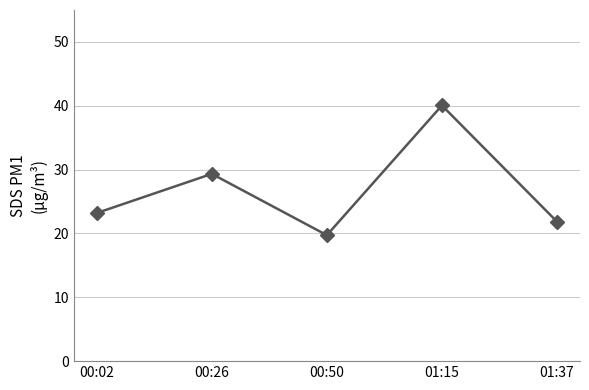

What is the difference between the maximum and minimum values?

20.3